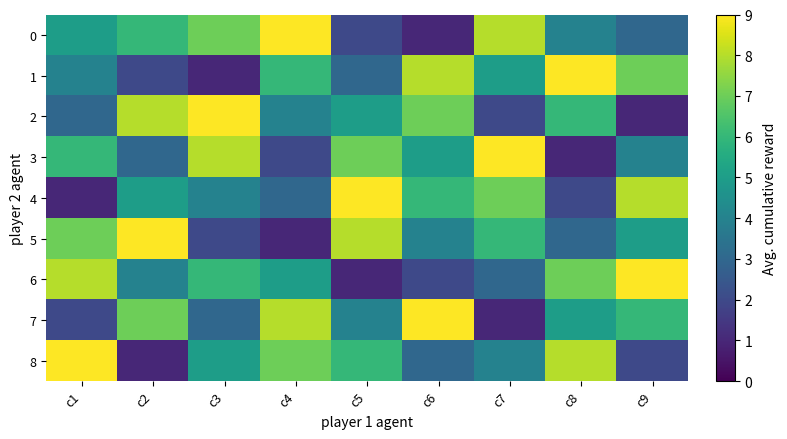

List the series in order of their peak value, lowest first.

0, 1, 2, 3, 4, 5, 6, 7, 8